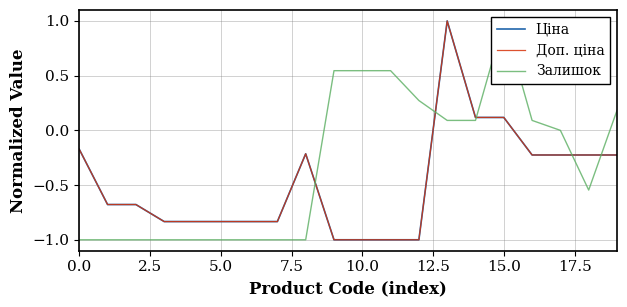

Does the chart display data point markers on the line(s)?

No